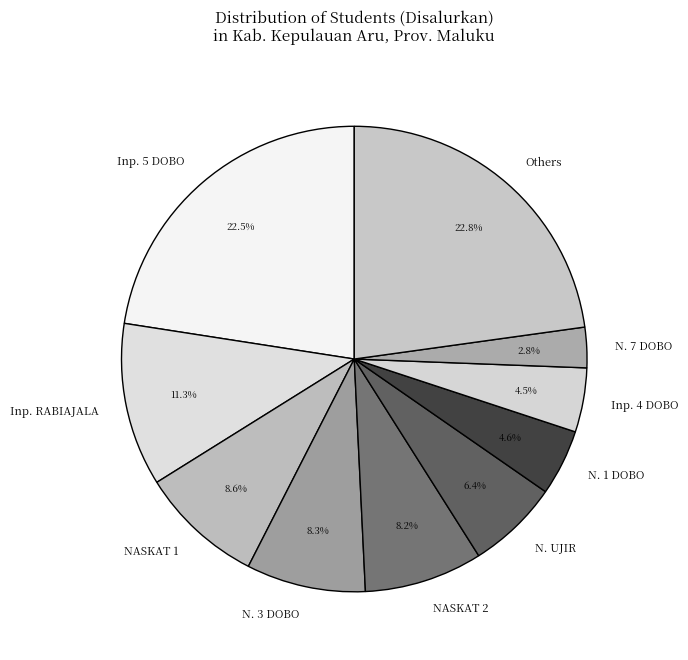

What portion of the pie excludes Inp. 4 DOBO?

95.5%